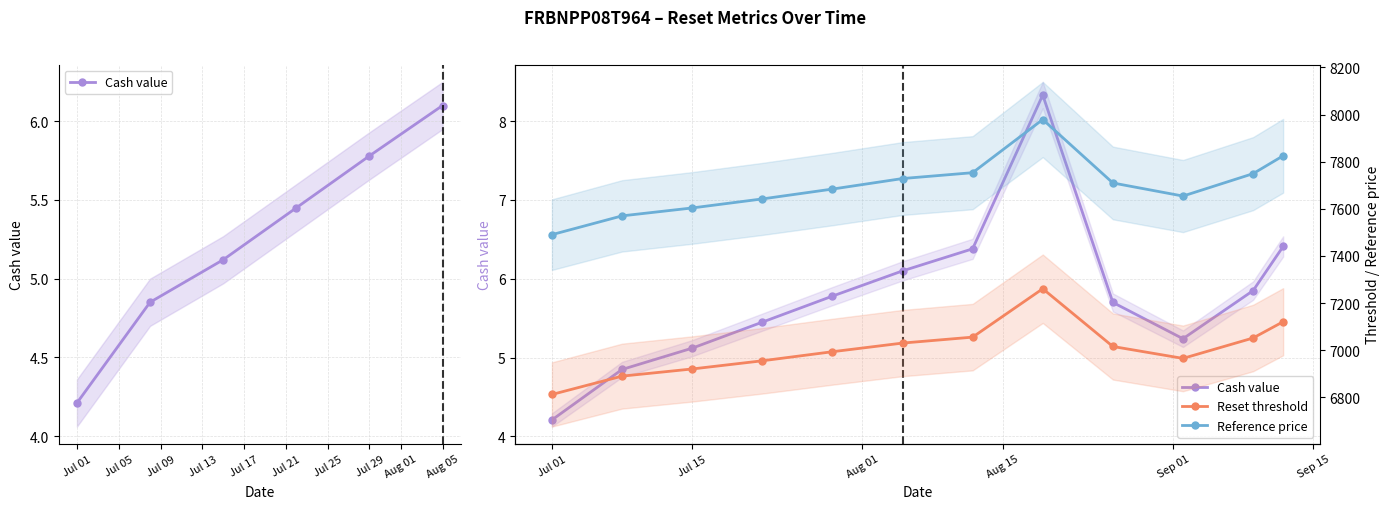

At which category does the chart reach its minimum across all series?

Jul 01